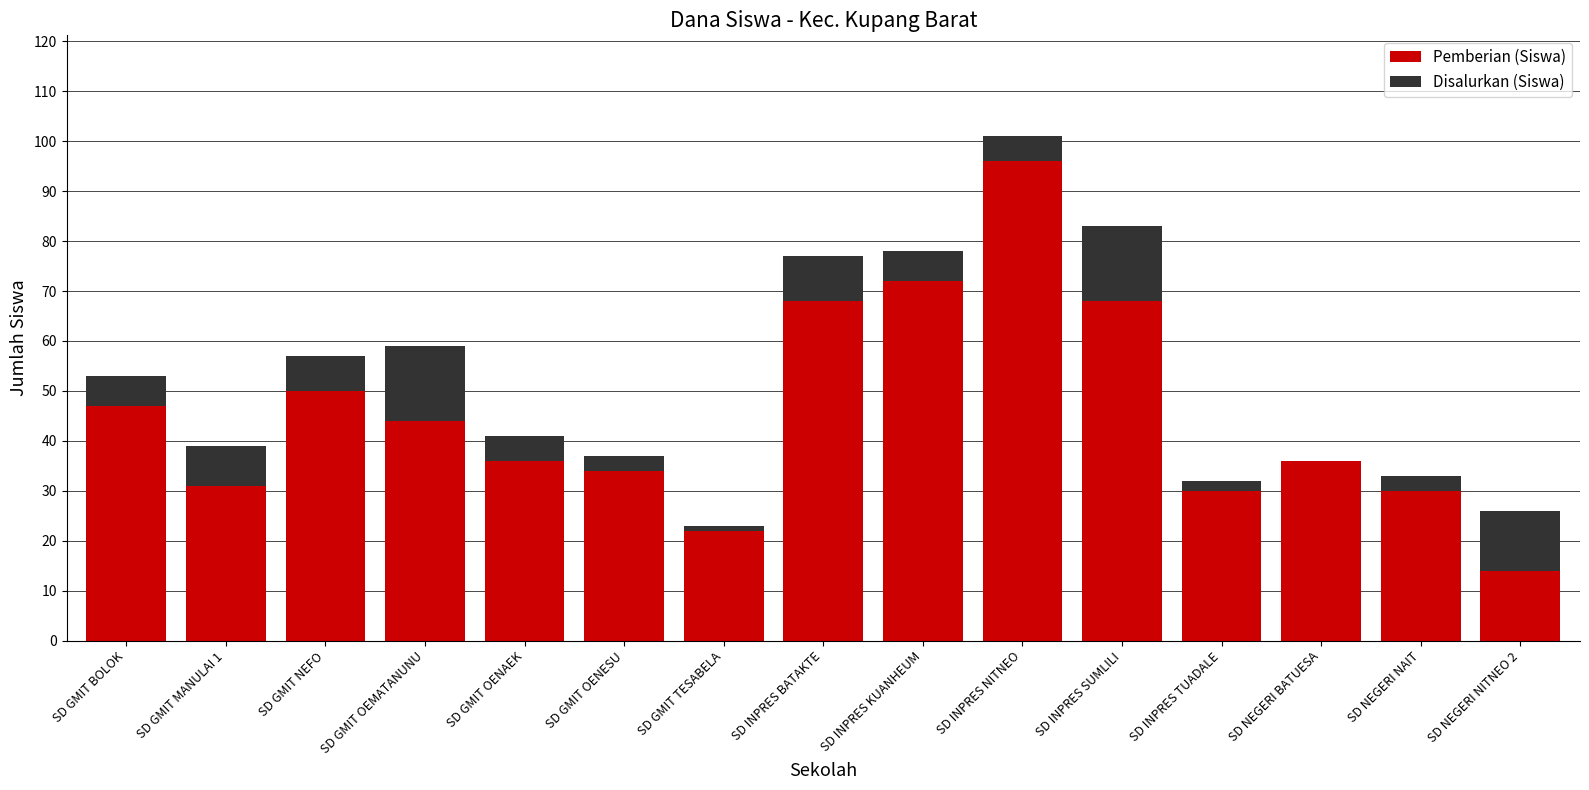

At which category is the sum across all series the highest?

SD INPRES NITNEO